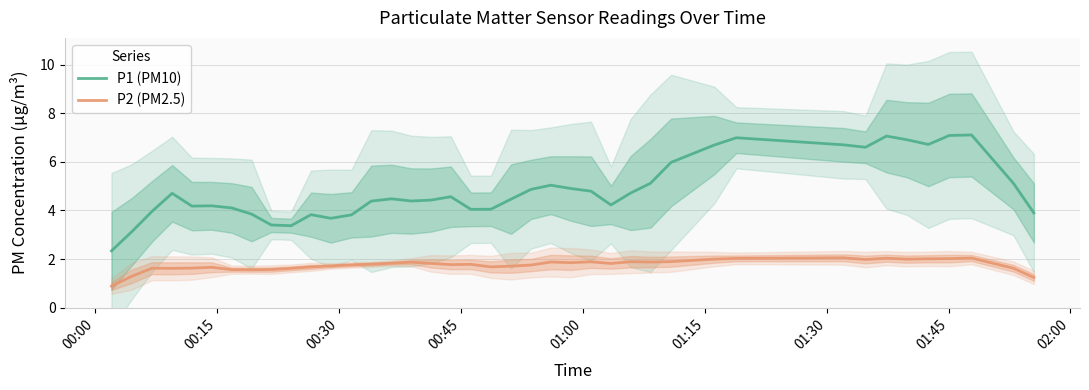

What is the minimum value for P1 (PM10)?

2.3